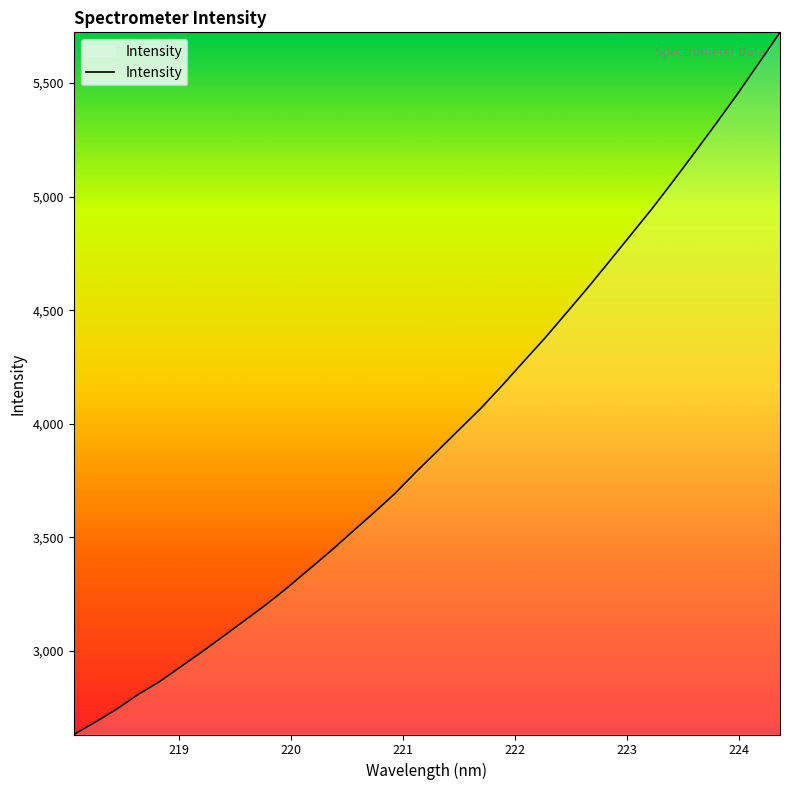

How many lines are shown in the chart?

1